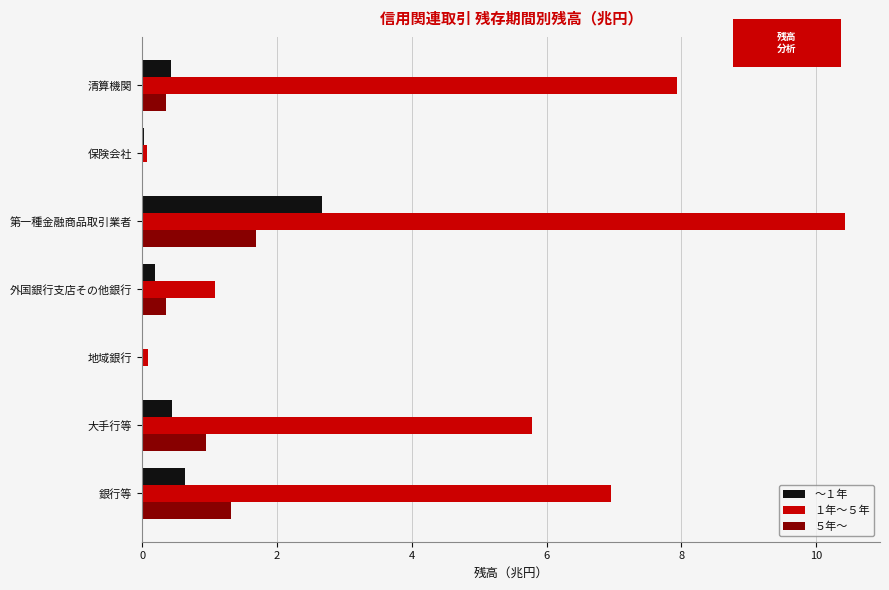

Between 大手行等 and 第一種金融商品取引業者, which series saw the biggest shift?

１年～５年